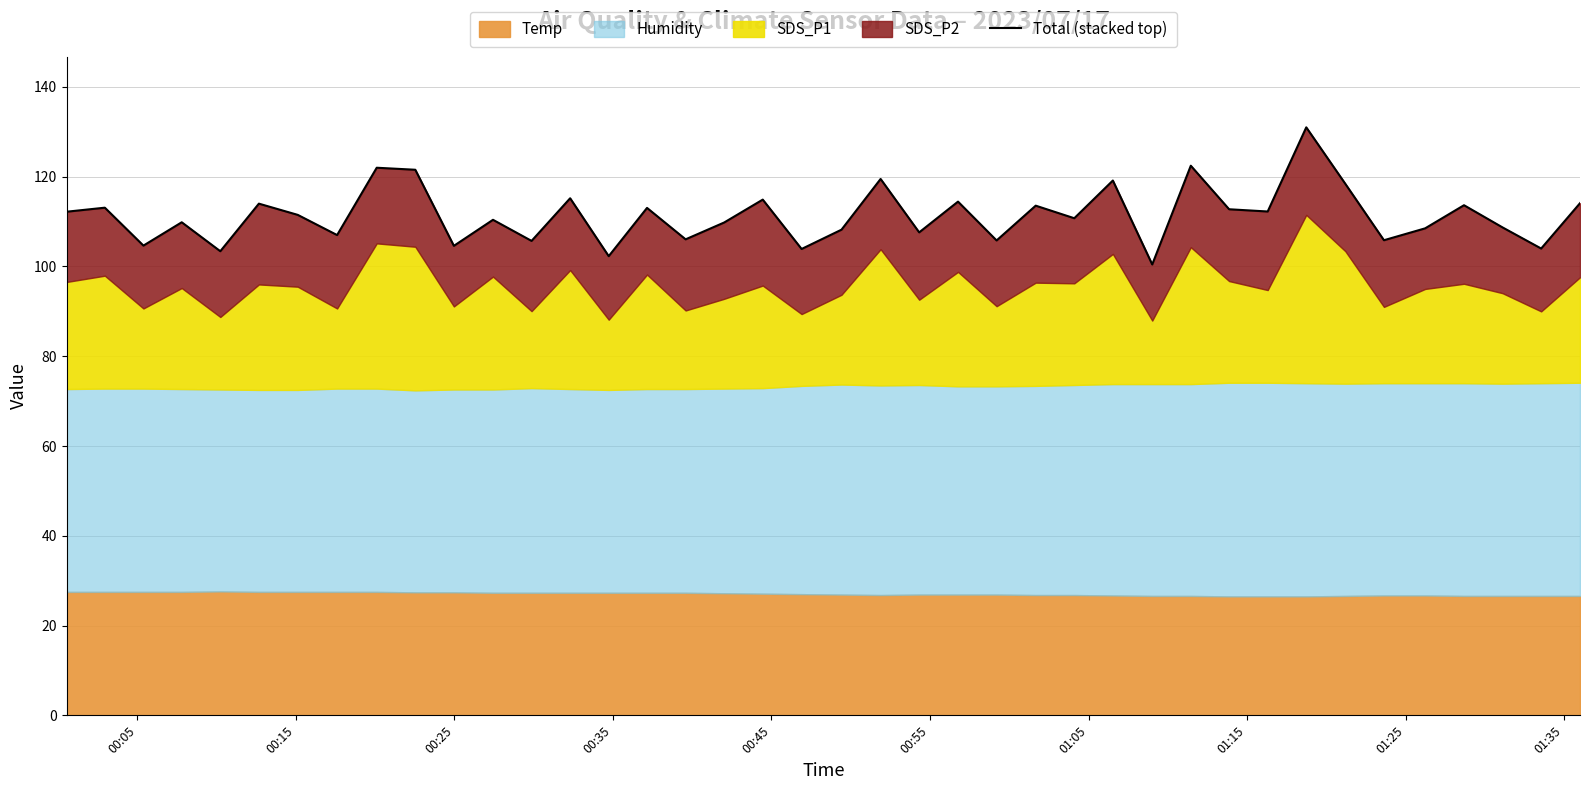

How many data points are above 111?

20